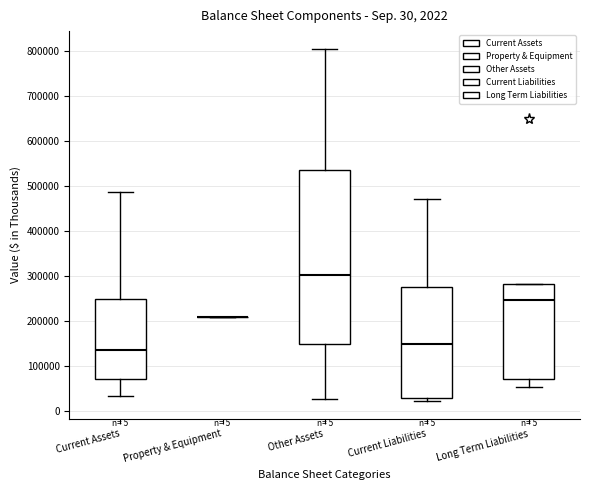

Which box is the tallest, from its lower edge to its upper edge?

Other Assets